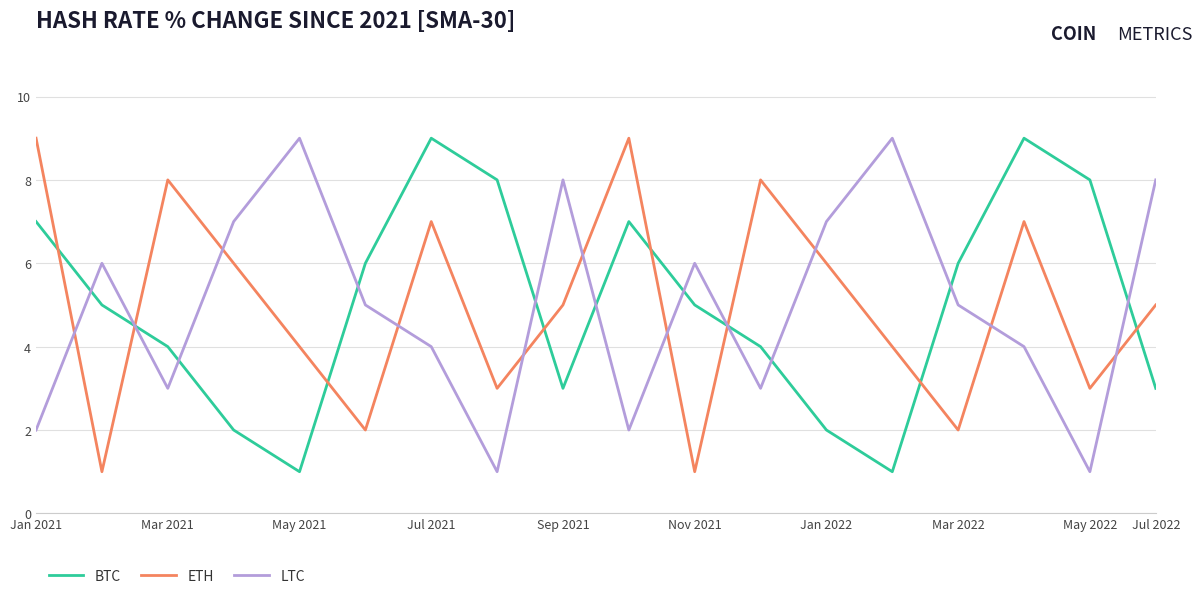

Does the chart display data point markers on the line(s)?

No